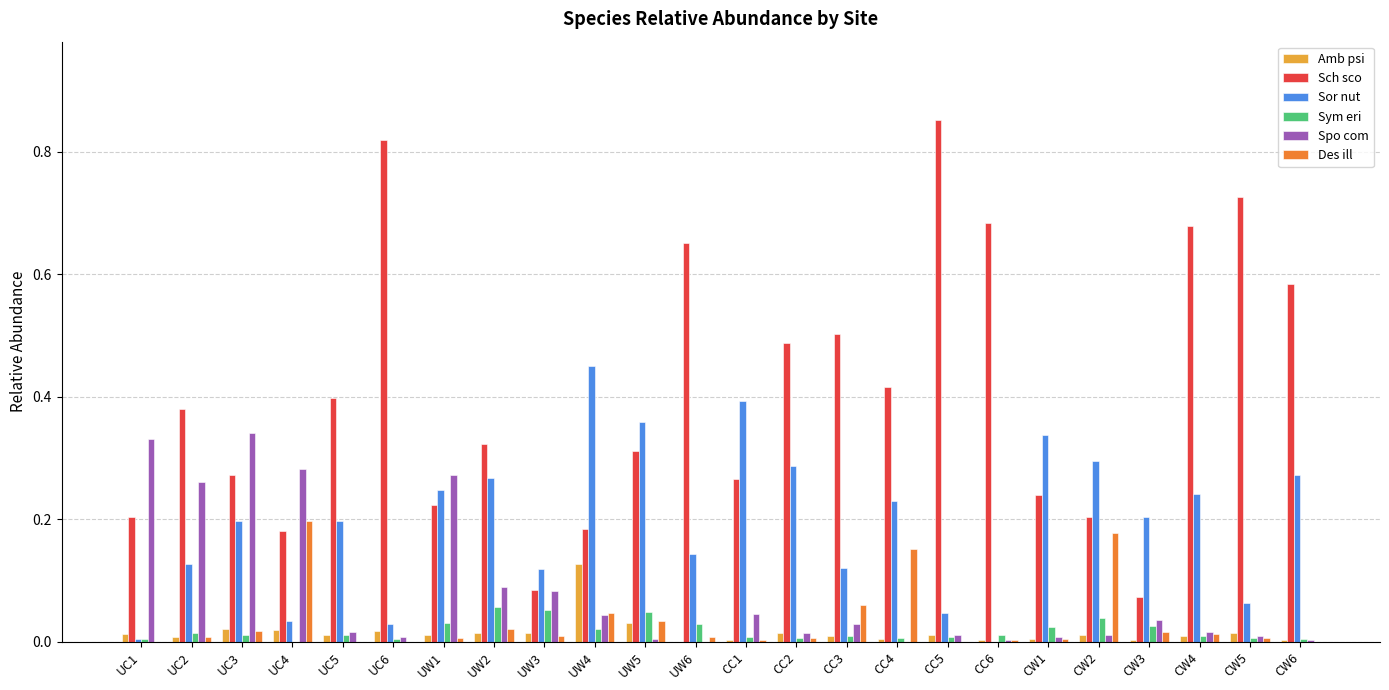

Are the bars grouped side by side (vs. stacked)?

Yes